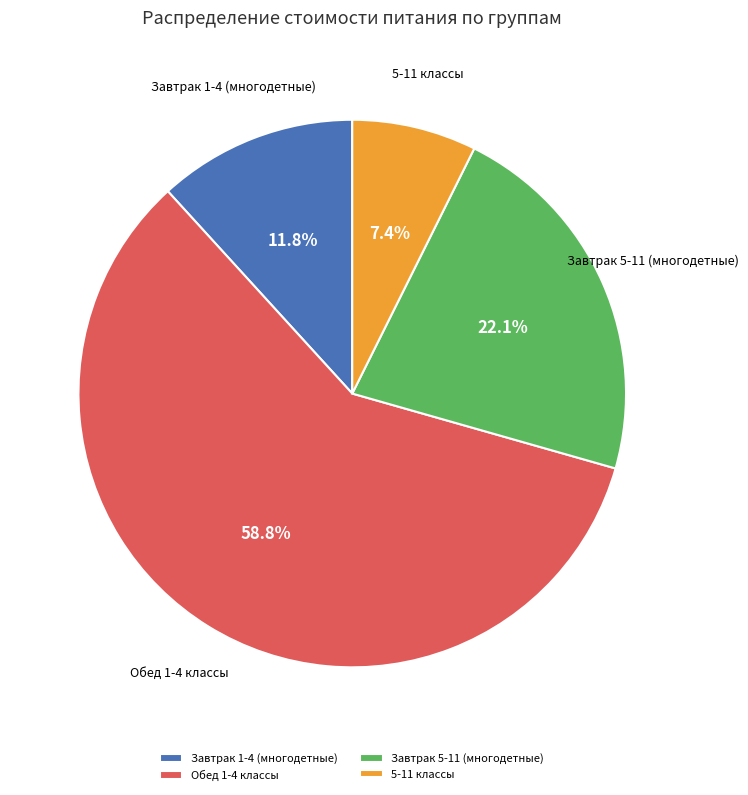

Is there any slice that represents more than half of the pie?

Yes